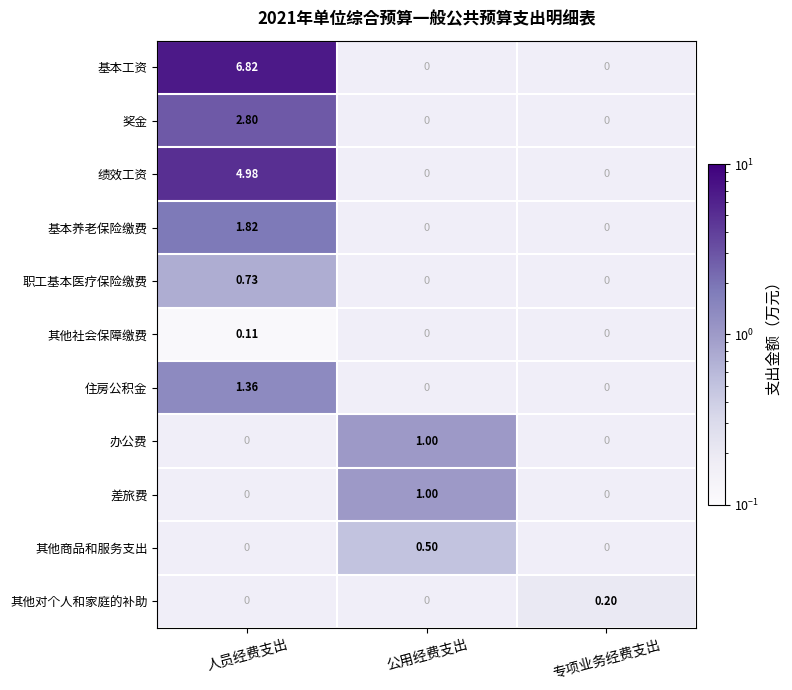

Count the number of categories in the chart.

3